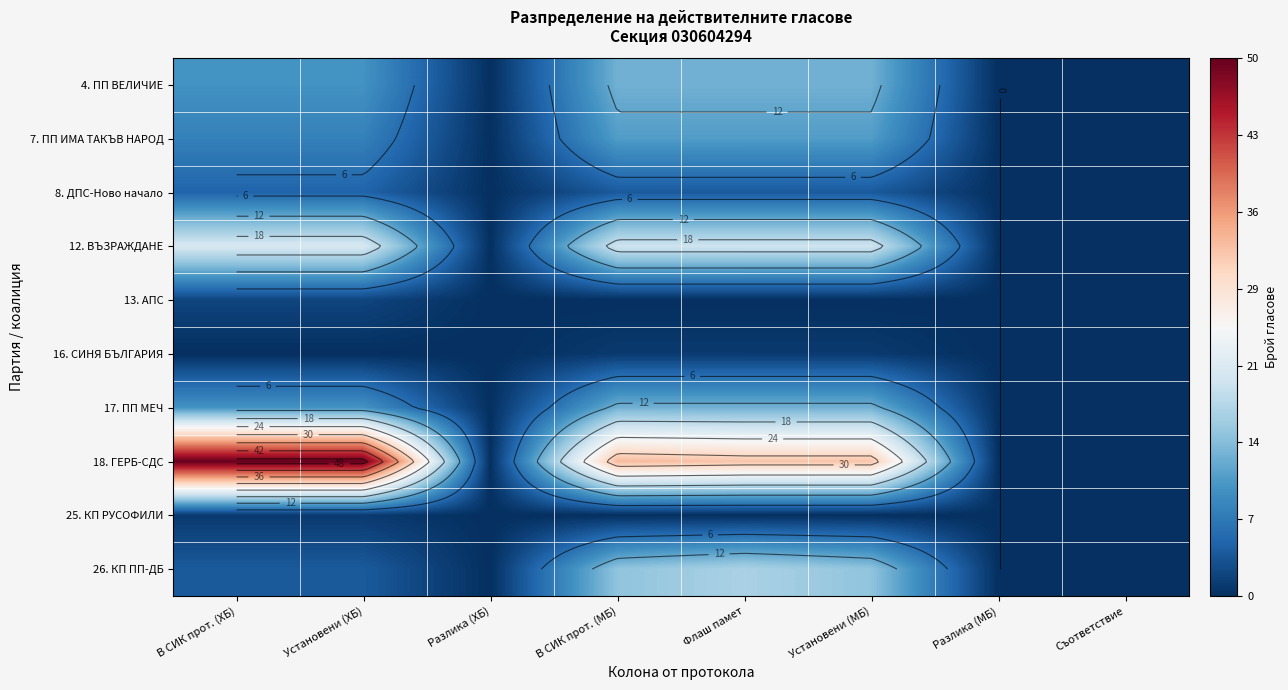

What is the greatest value displayed?

50